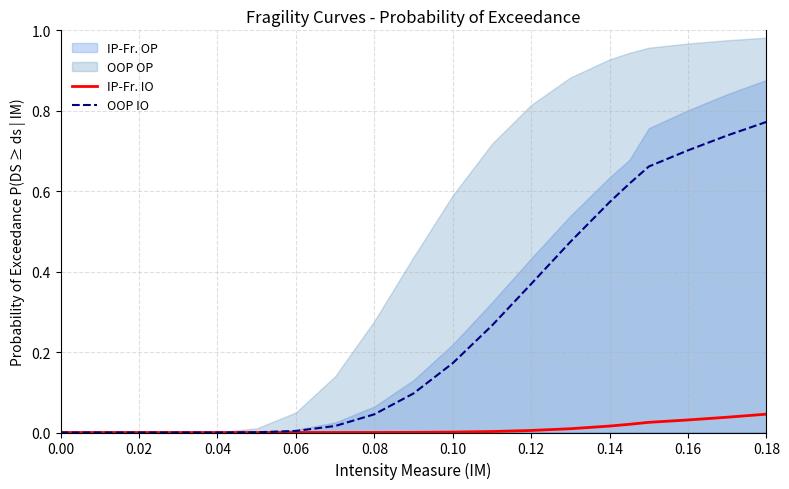

Which category has the highest value in the OOP IO series?

0.18